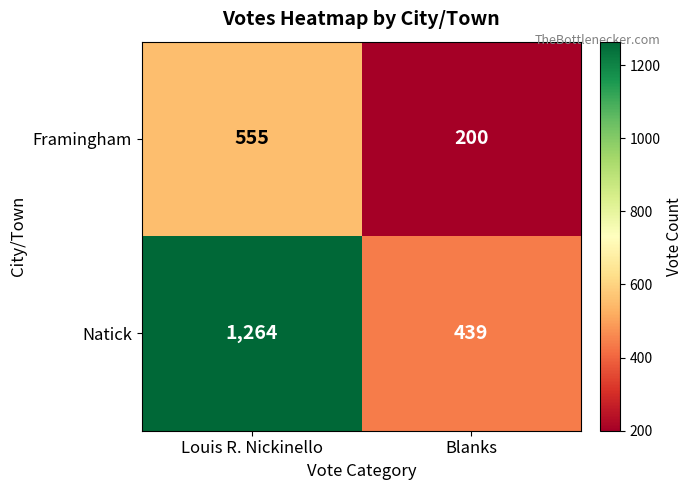

What is the total value across all series at Blanks?

639